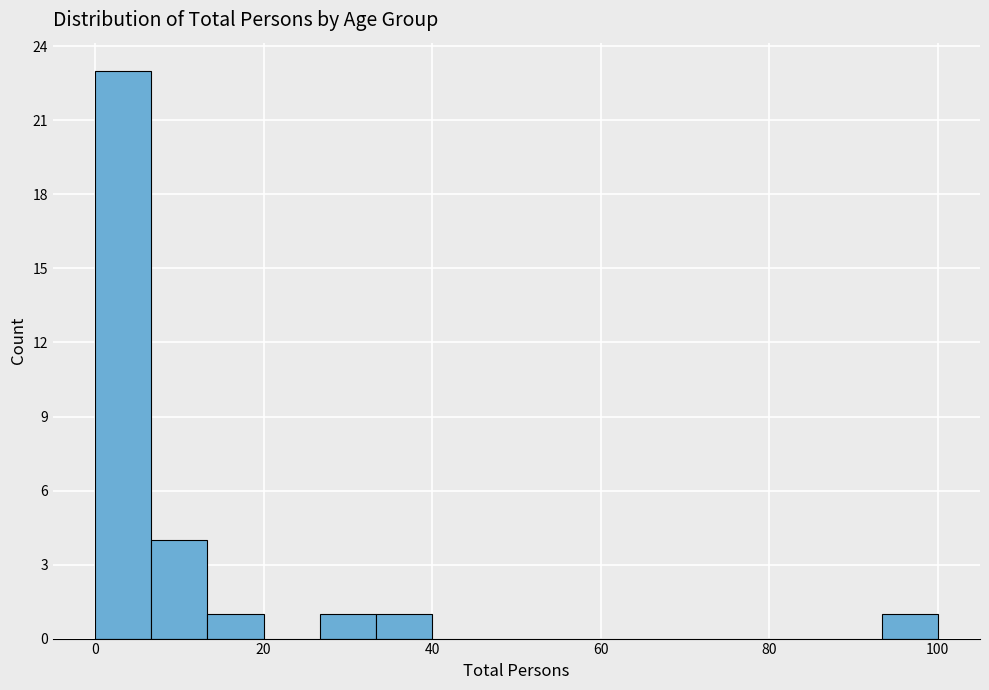

Read against the x-axis, roughly where is the centre of the tallest bar?

4